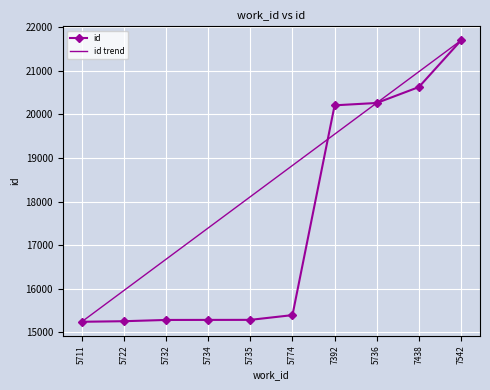

What is the difference between the id trend values at 7438 and 5774?

2154